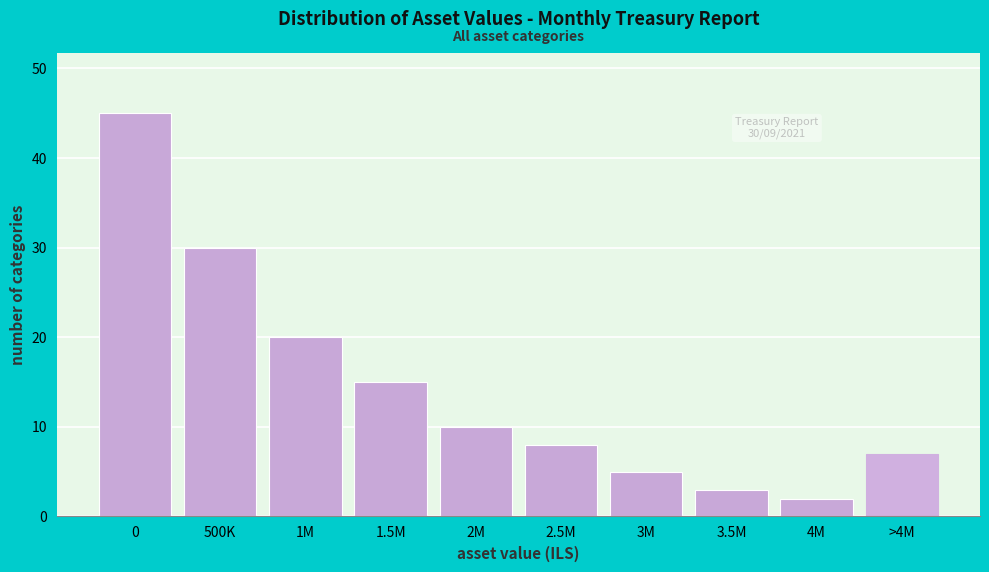

Reading right to left, list all the values displayed in this chart.

>4M=7	4M=2	3.5M=3	3M=5	2.5M=8	2M=10	1.5M=15	1M=20	500K=30	0=45